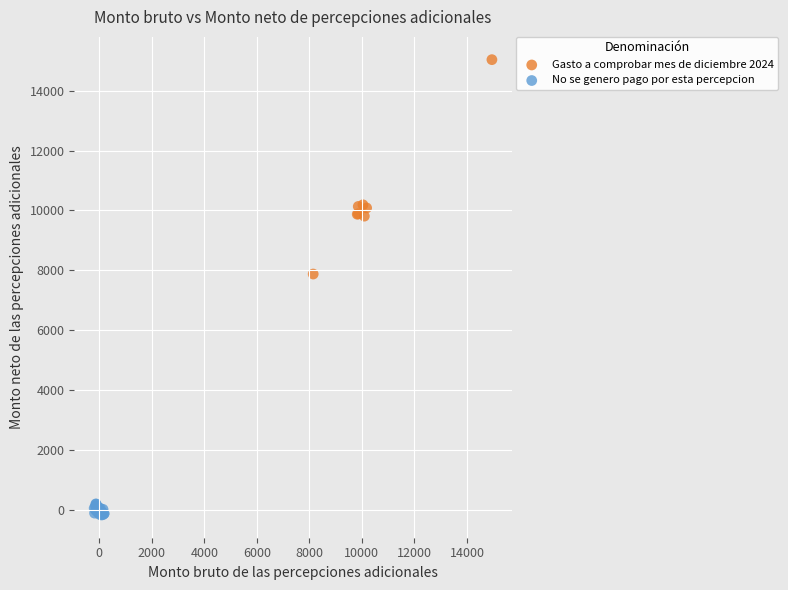

Which series has the widest spread of Y values?

Gasto a comprobar mes de diciembre 2024